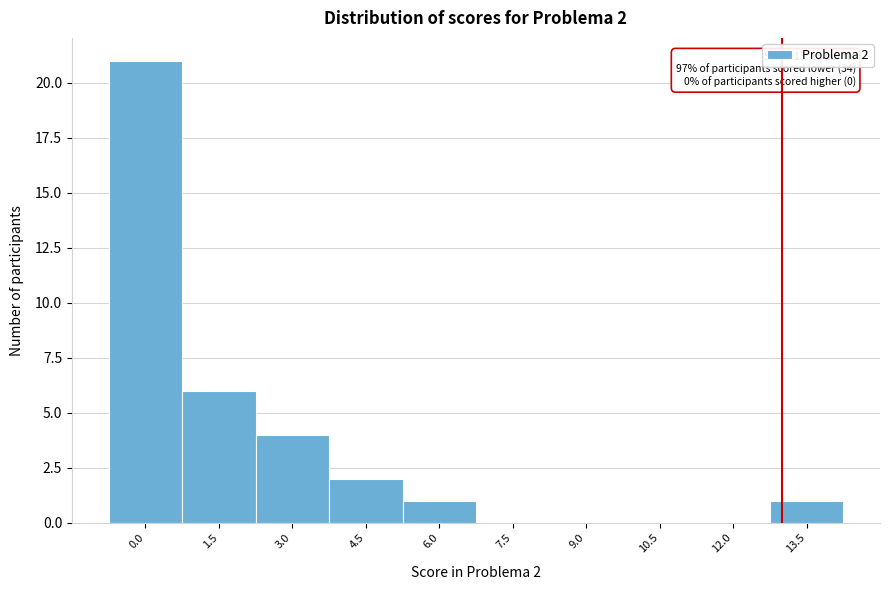

Which range on the x-axis has the tallest bar?

-0.75 to 0.75